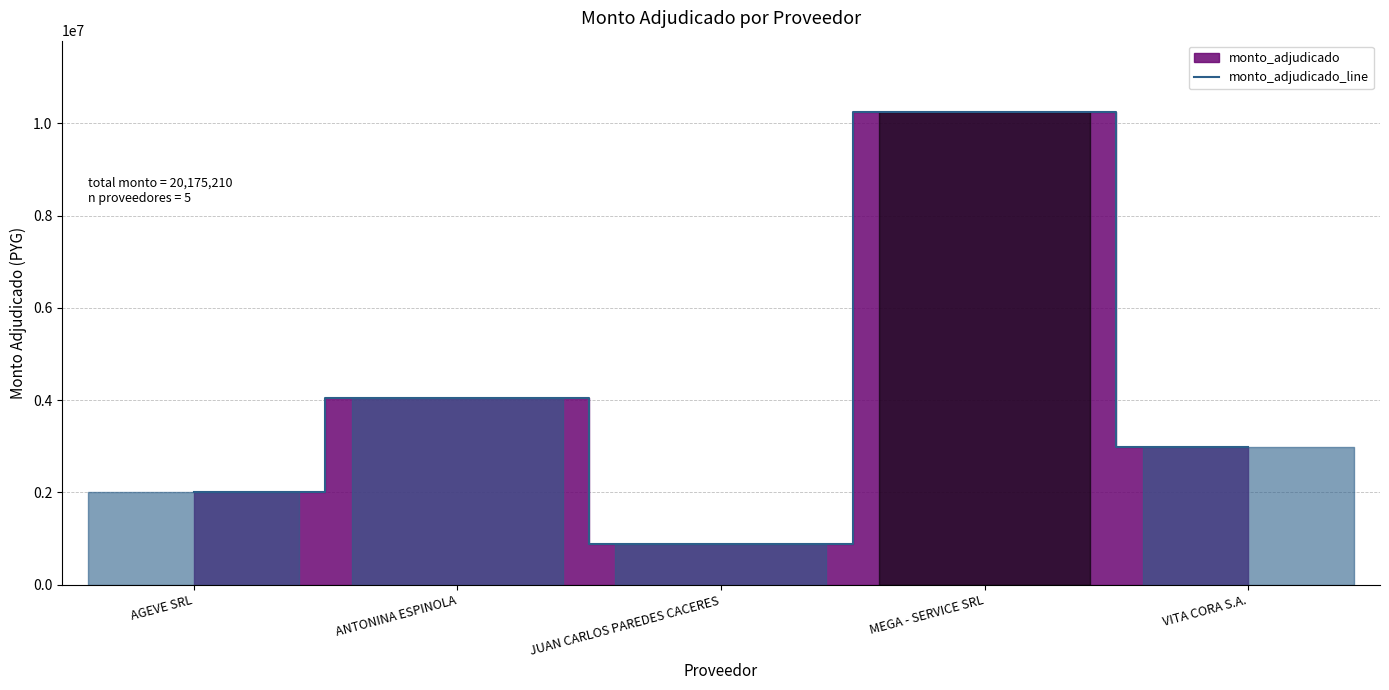

Reading right to left, list all the values displayed in this chart.

2980000	10254210	872000	4056000	2013000